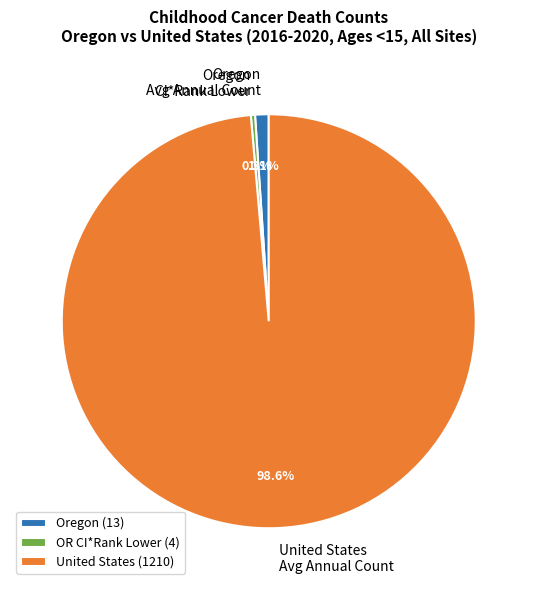

Which category has the smallest portion of the pie?

OR CI*Rank Lower (4)